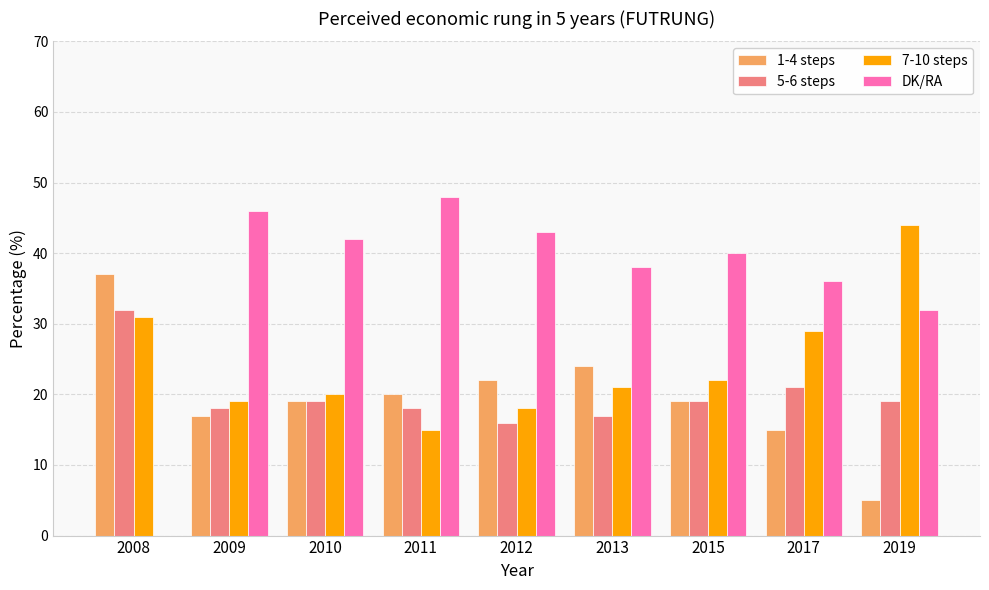

Between 2013 and 2019, which series saw the biggest shift?

7-10 steps